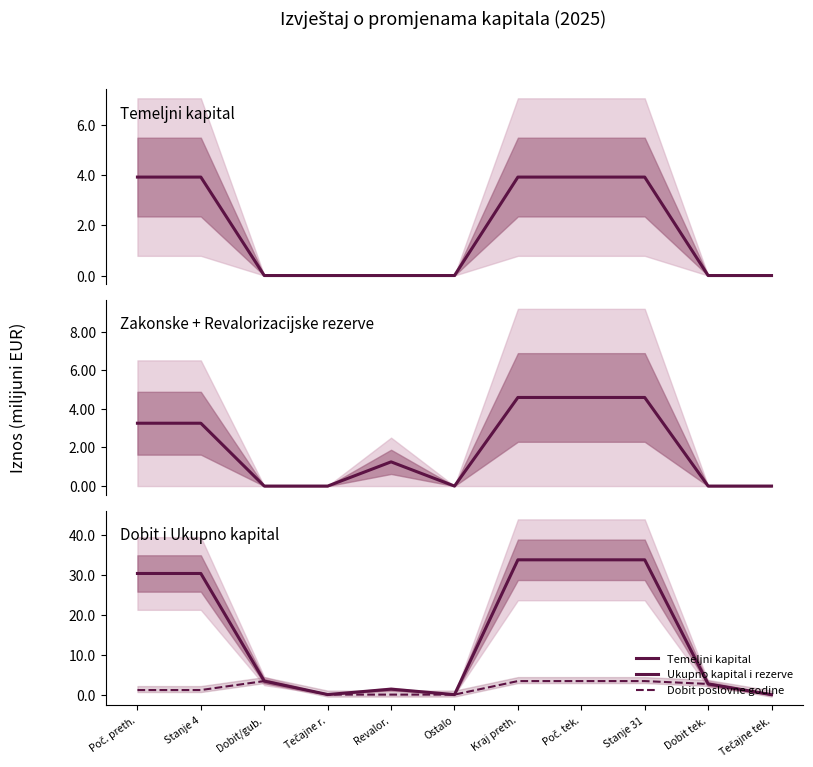

Reading left to right, list all the values displayed in this chart.

Temeljni kapital: Poč. preth.=3.9	Stanje 4=3.9	Dobit/gub.=0.0	Tečajne r.=0.0	Revalor.=0.0	Ostalo=0.0	Kraj preth.=3.9	Poč. tek.=3.9	Stanje 31=3.9	Dobit tek.=0.0	Tečajne tek.=0.0
Zakonske + Revalorizacijske rezerve: Poč. preth.=3.3	Stanje 4=3.3	Dobit/gub.=0.0	Tečajne r.=0.0	Revalor.=1.3	Ostalo=0.0	Kraj preth.=4.6	Poč. tek.=4.6	Stanje 31=4.6	Dobit tek.=0.0	Tečajne tek.=0.0
Ukupno kapital i rezerve: Poč. preth.=30.4	Stanje 4=30.4	Dobit/gub.=3.4	Tečajne r.=0.0	Revalor.=1.4	Ostalo=0.0	Kraj preth.=33.9	Poč. tek.=33.9	Stanje 31=33.9	Dobit tek.=2.7	Tečajne tek.=-0.0
Dobit poslovne godine: Poč. preth.=1.1	Stanje 4=1.1	Dobit/gub.=3.4	Tečajne r.=0.0	Revalor.=0.0	Ostalo=0.0	Kraj preth.=3.4	Poč. tek.=3.4	Stanje 31=3.4	Dobit tek.=2.7	Tečajne tek.=0.0